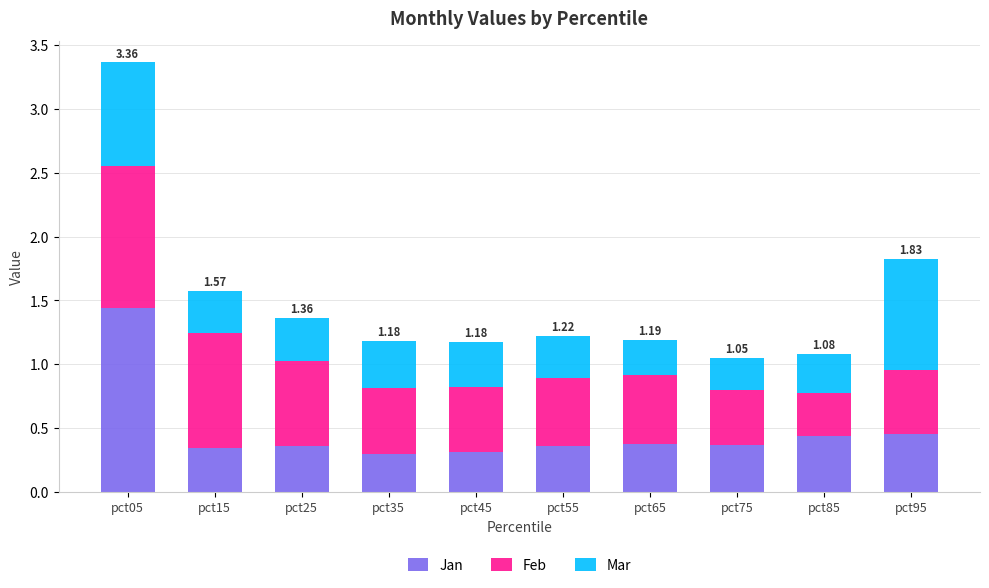

Does the chart contain stacked bars?

Yes